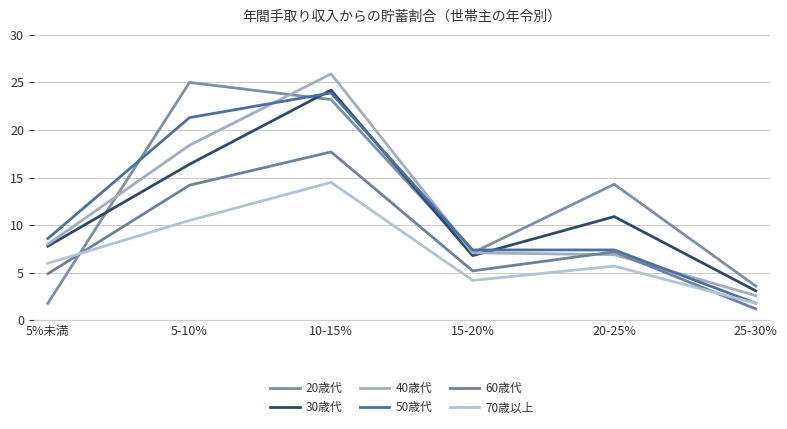

How many interior local peaks does the 70歳以上 series have?

2